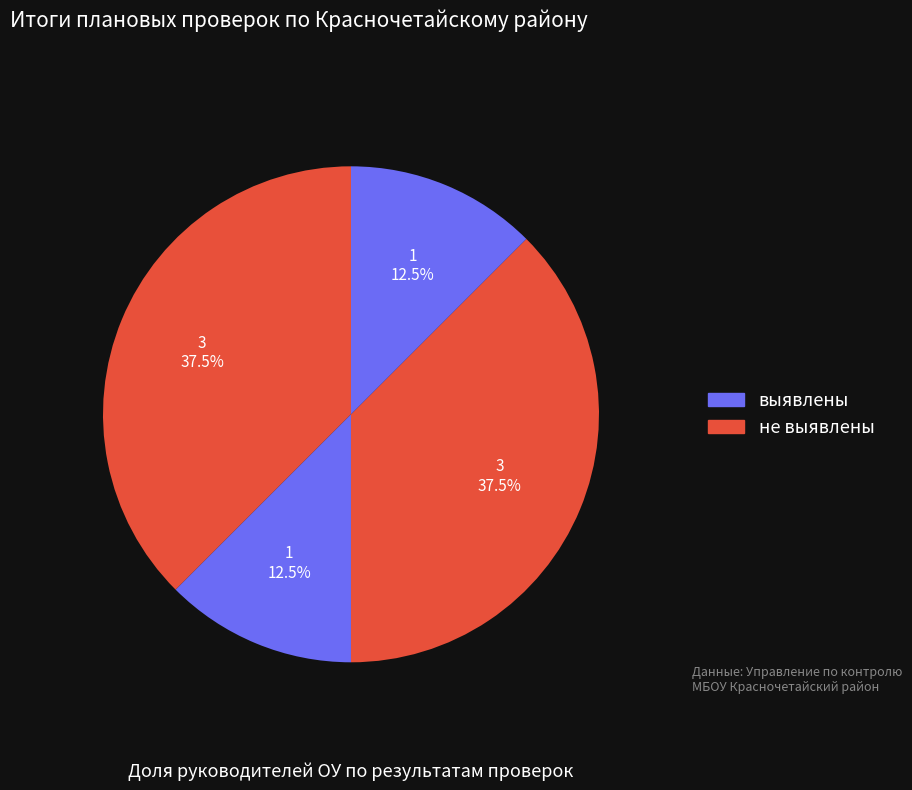

How many slices are in this pie chart?

4